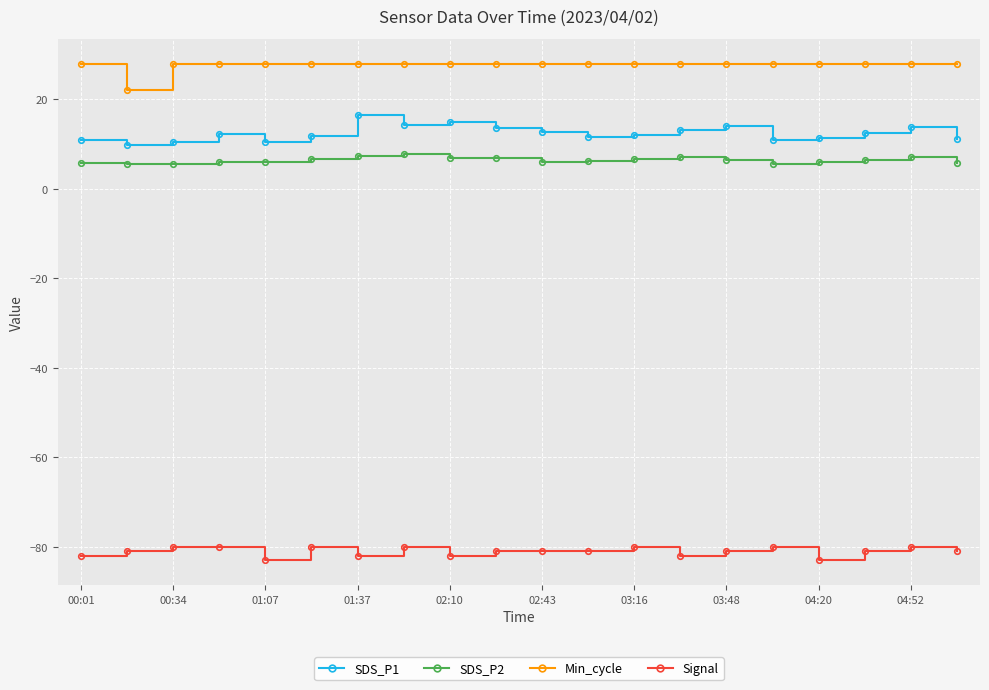

Count the number of data series in this chart.

4